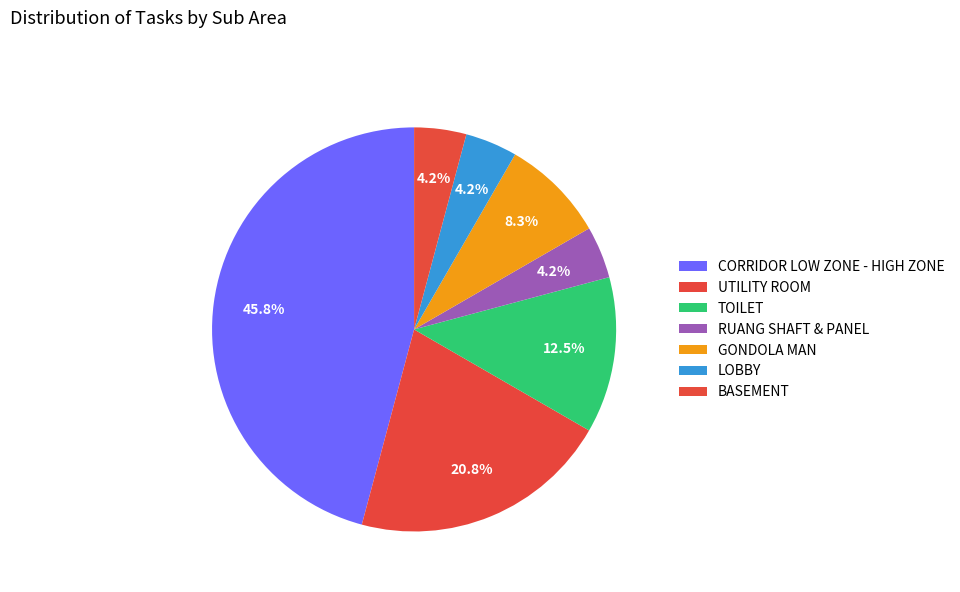

What is the change in value from UTILITY ROOM to TOILET?

-2